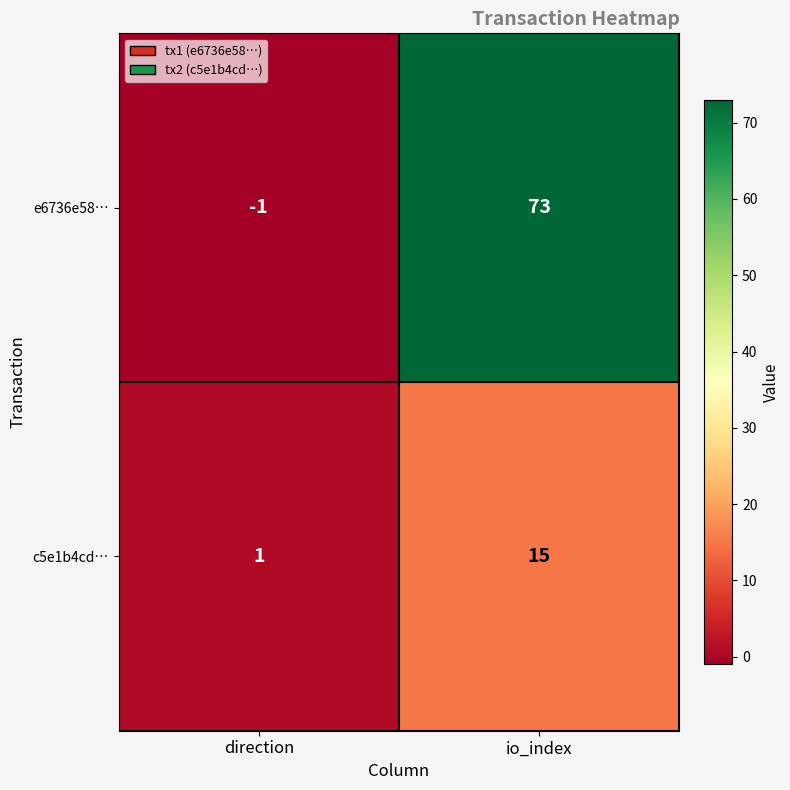

The value of c5e1b4cd… at direction is 0. True or false?

False